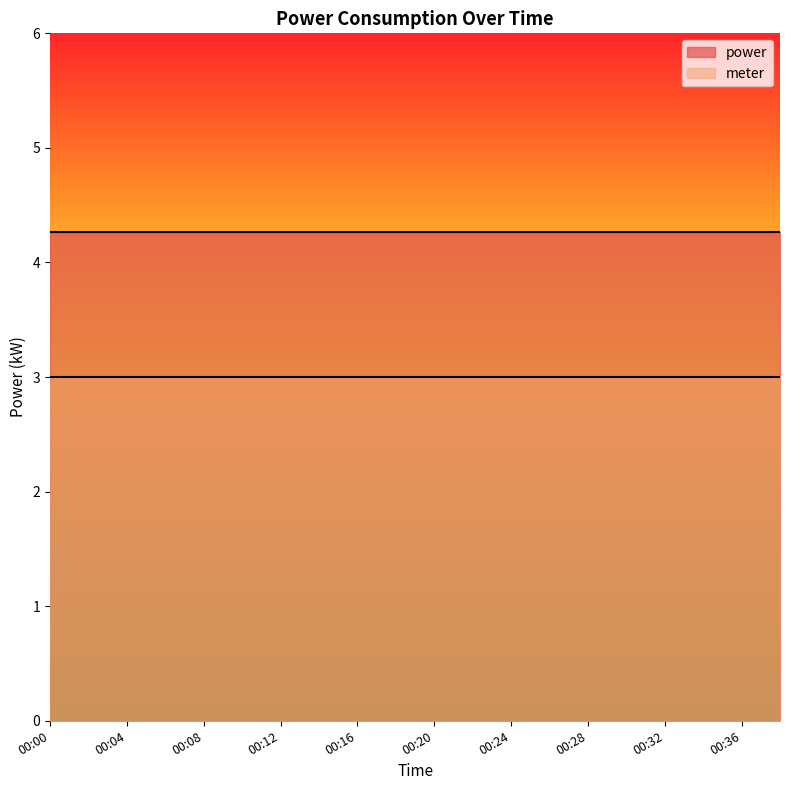

Which series changed the most between 00:00 and 00:08?

power